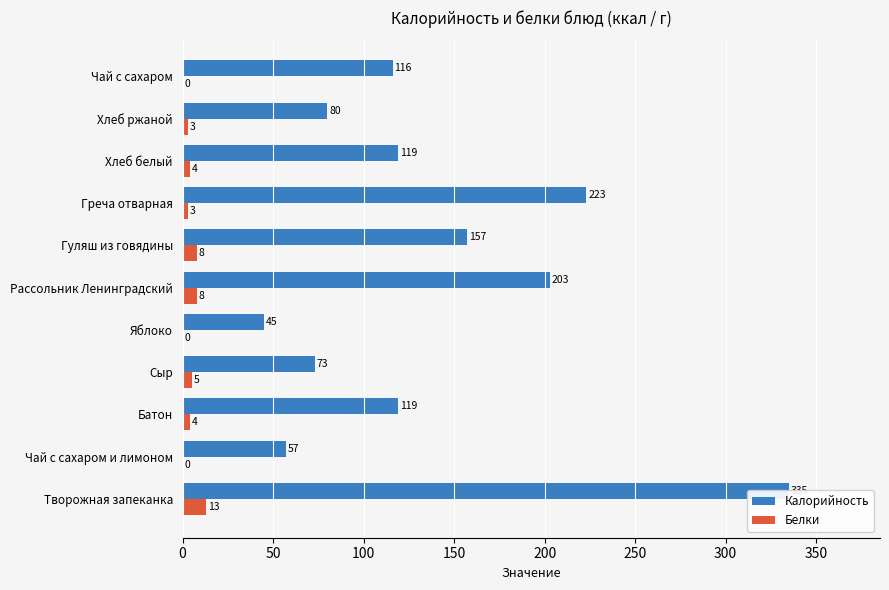

Count the number of data series in this chart.

2